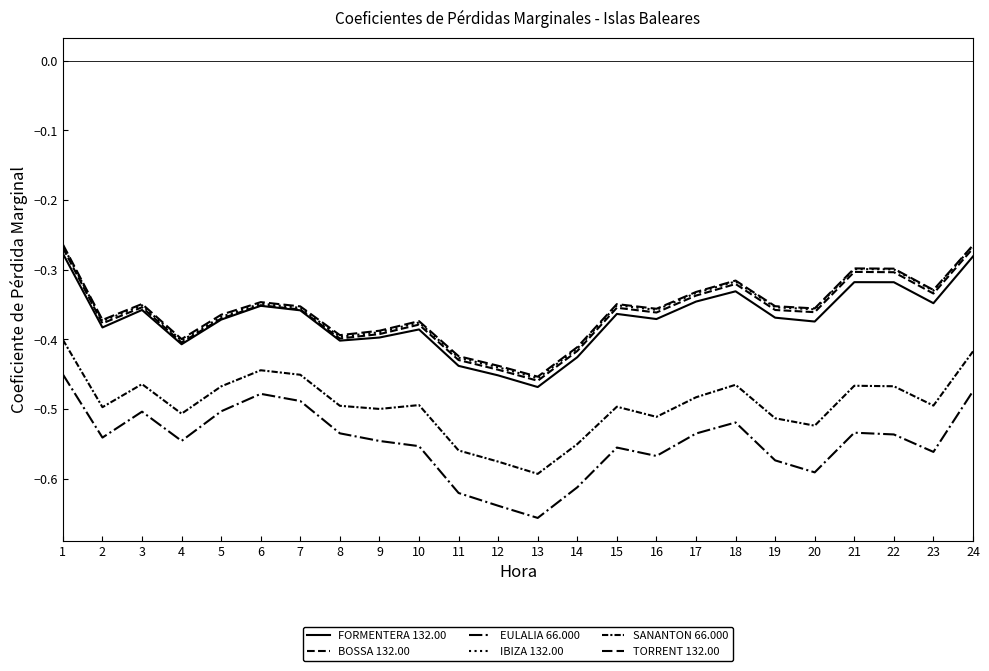

Rank the series by their maximum value, from highest to lowest.

TORRENT 132.00, IBIZA 132.00, BOSSA 132.00, FORMENTERA 132.00, SANANTON 66.000, EULALIA 66.000